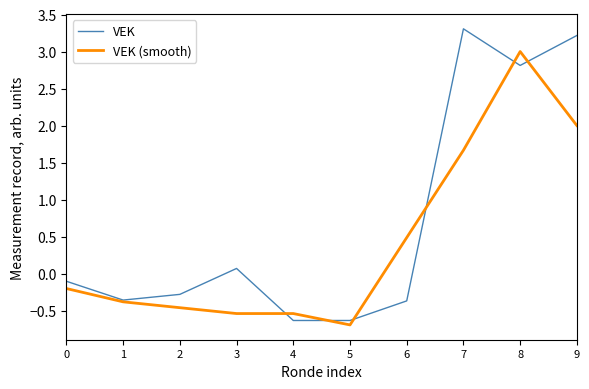

Where does the VEK series first go above 0?

3